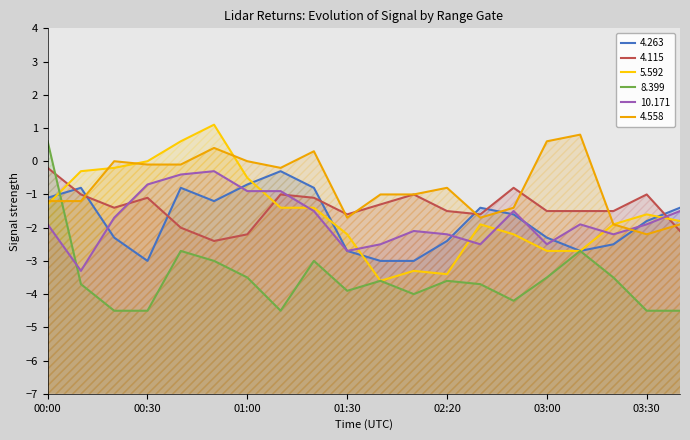

At which label is   4.558 closest to 0?

00:20